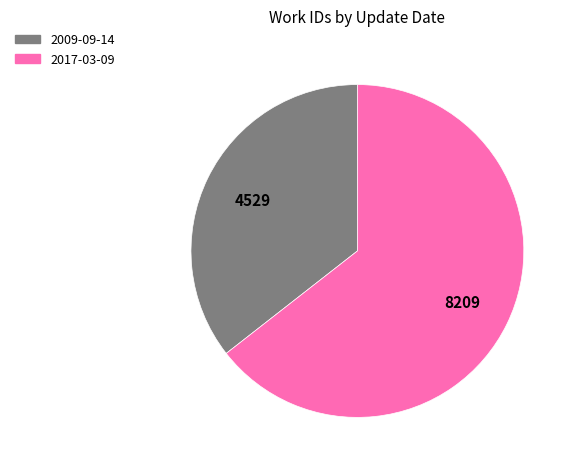

Rank the categories by value from lowest to highest.

2009-09-14, 2017-03-09